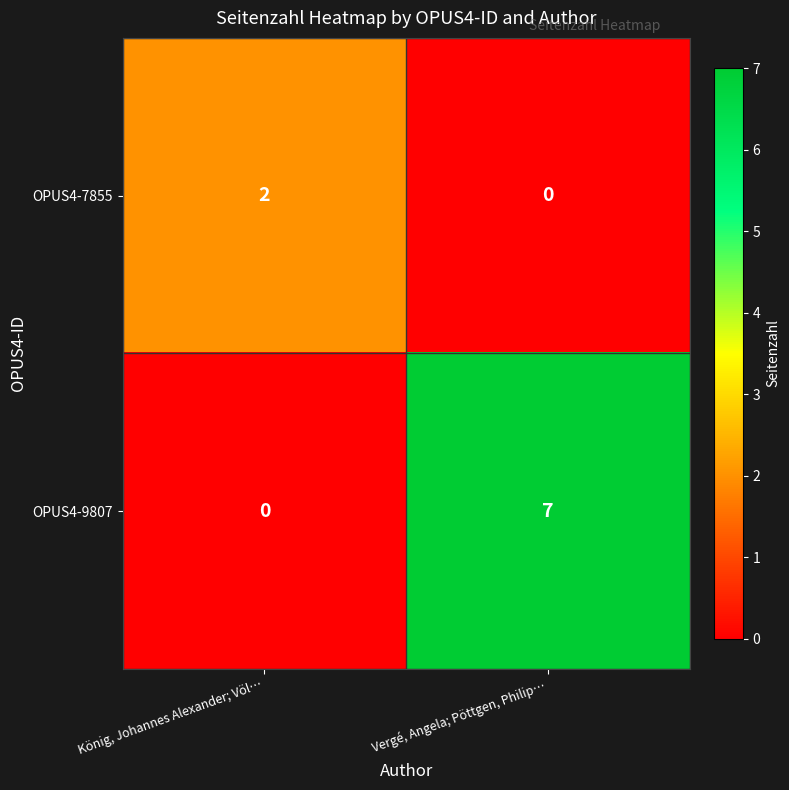

How many positive values does the OPUS4-7855 series have?

1